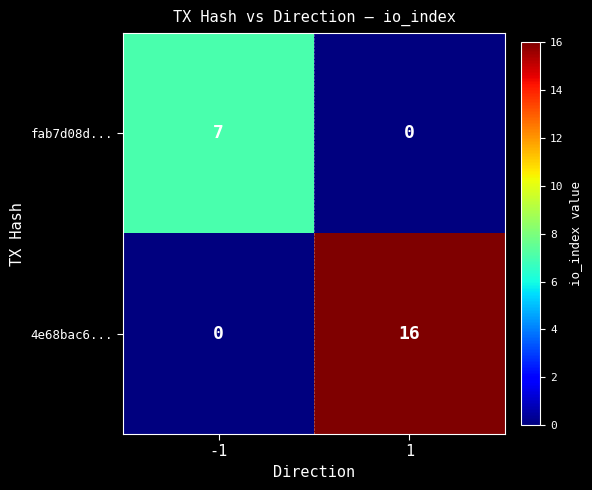

Rank the series by their maximum value, from highest to lowest.

4e68bac6..., fab7d08d...